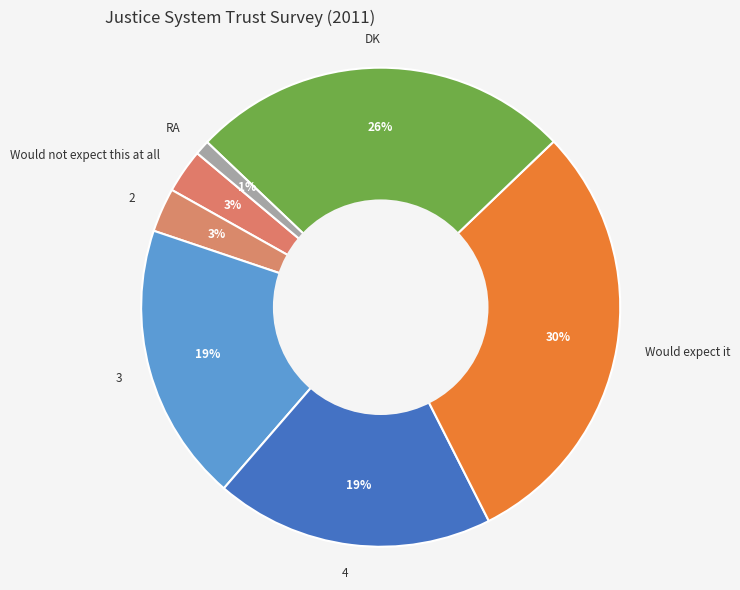

What is the largest slice in the pie chart?

Would expect it